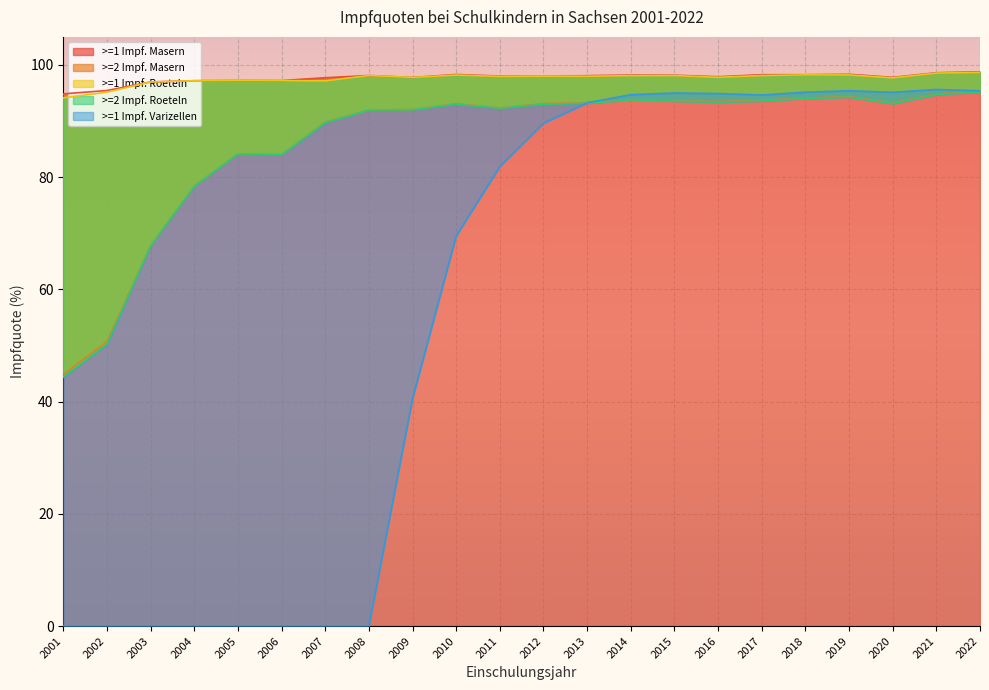

Which has a higher value, 2002 or 2014?

2014